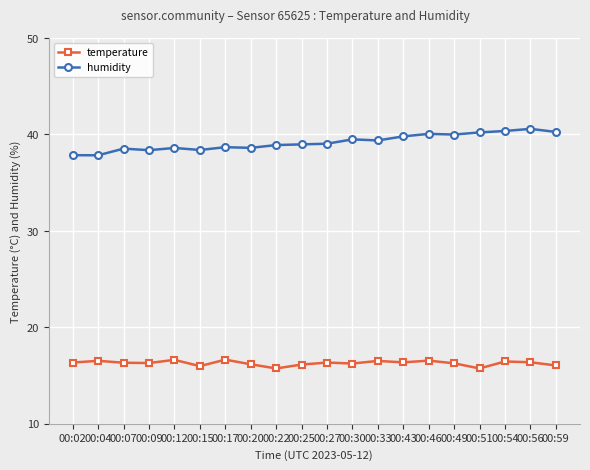

What is the smallest value displayed?

15.7